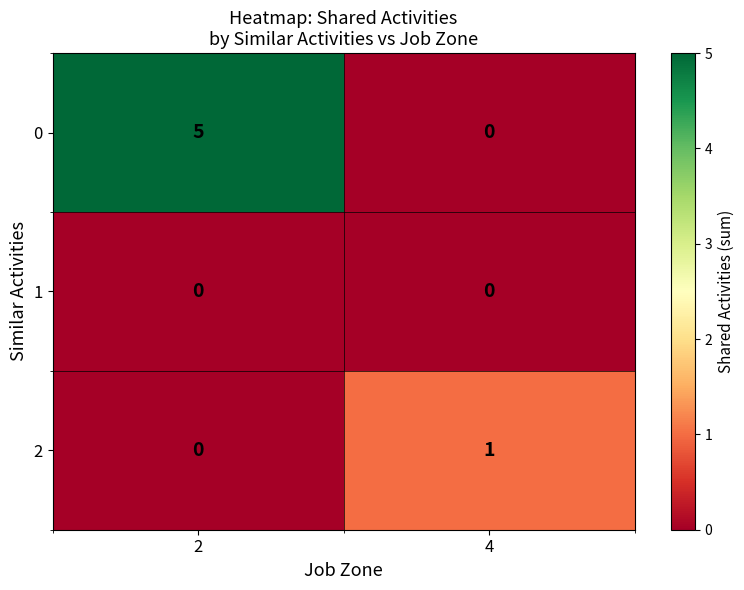

What is the maximum value shown in the chart?

5